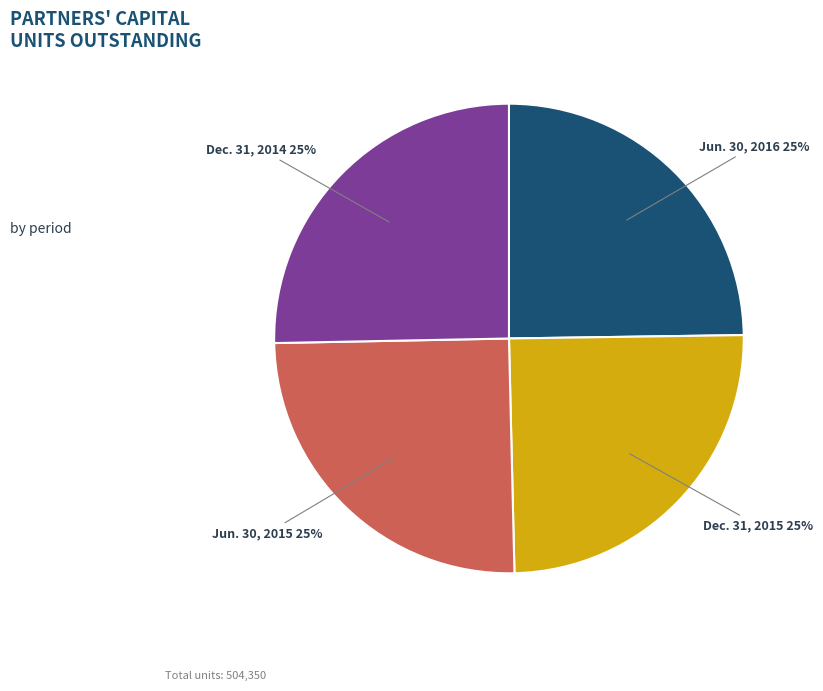

Count the number of slices in the pie.

4